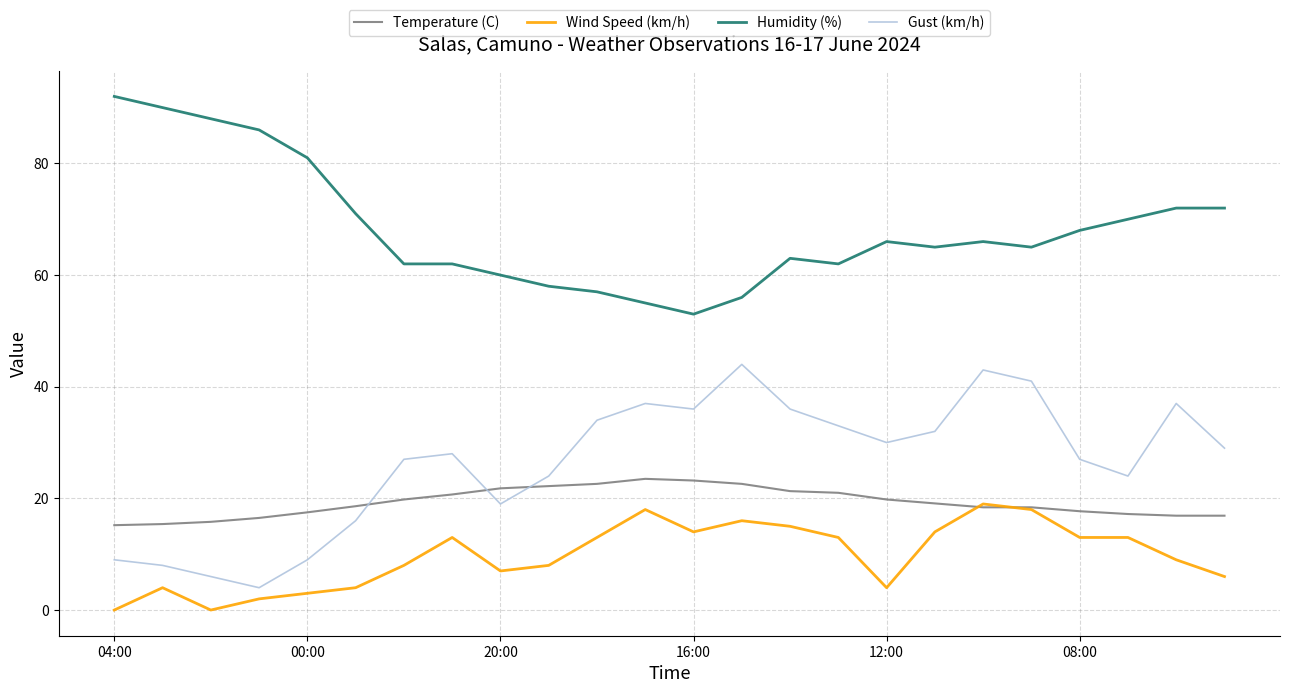

What is the greatest value displayed?

92.0